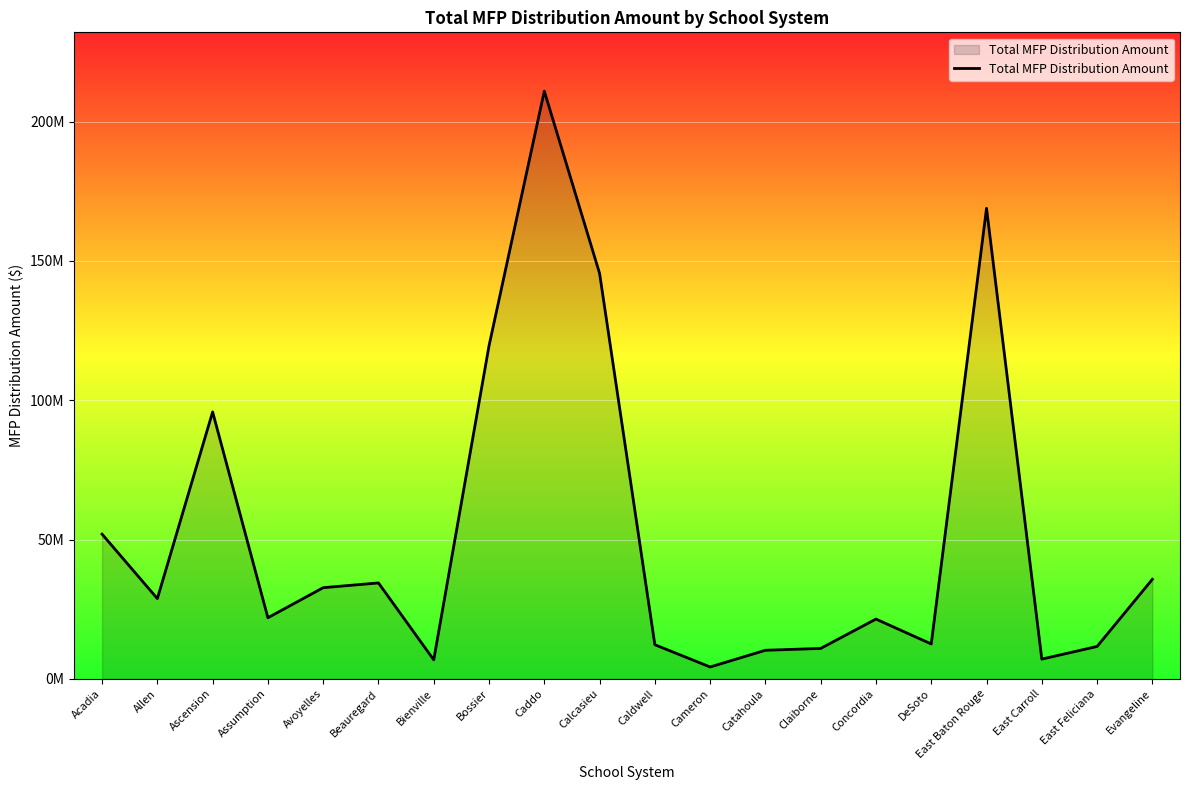

At which category does the chart reach its peak across all series?

Caddo